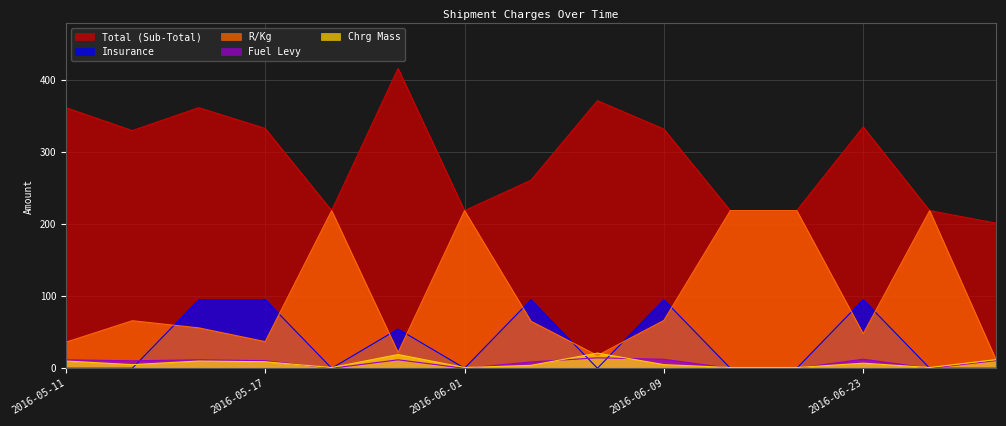

At which category does Total (Sub-Total) reach its first local valley?

2016-05-12